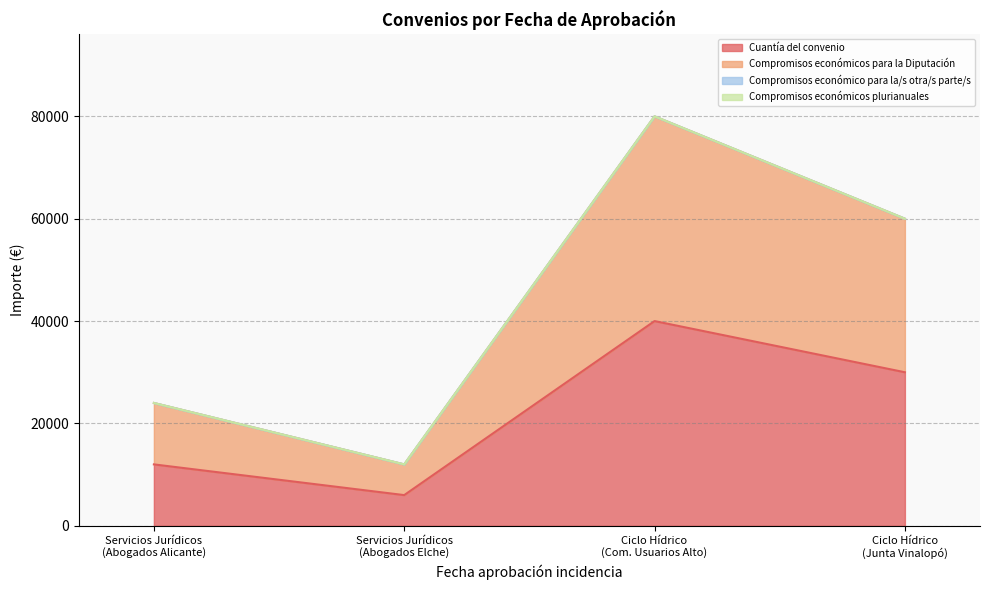

True or false: Compromisos económicos para la Diputación and Cuantía del convenio cross at least once.

False